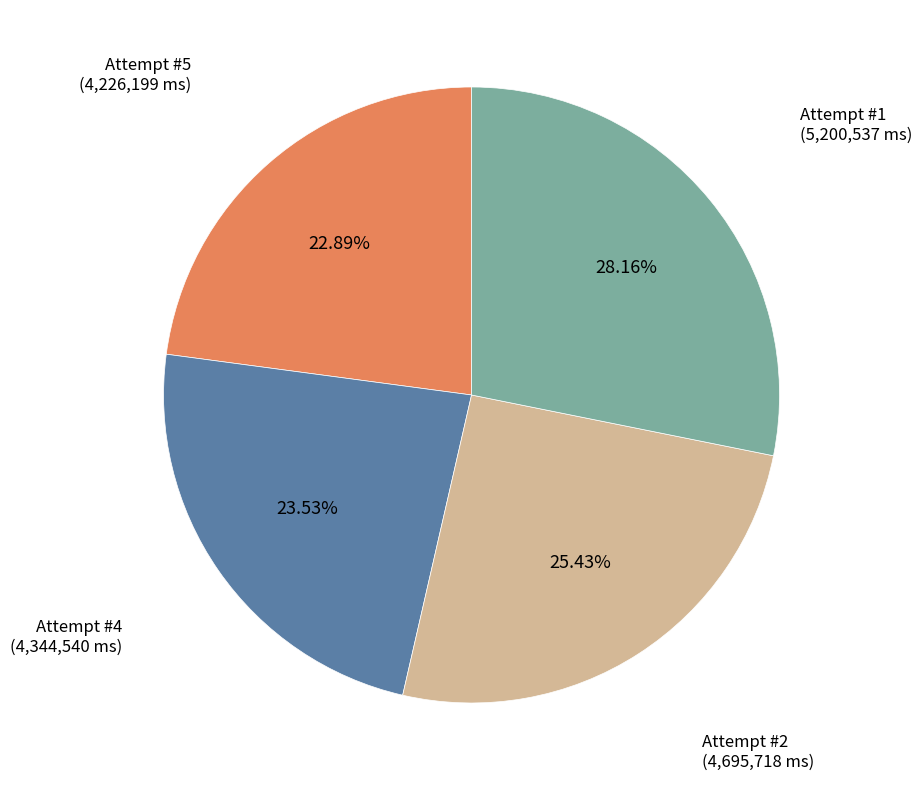

Which has a higher value, Attempt #1 or Attempt #2?

Attempt #1